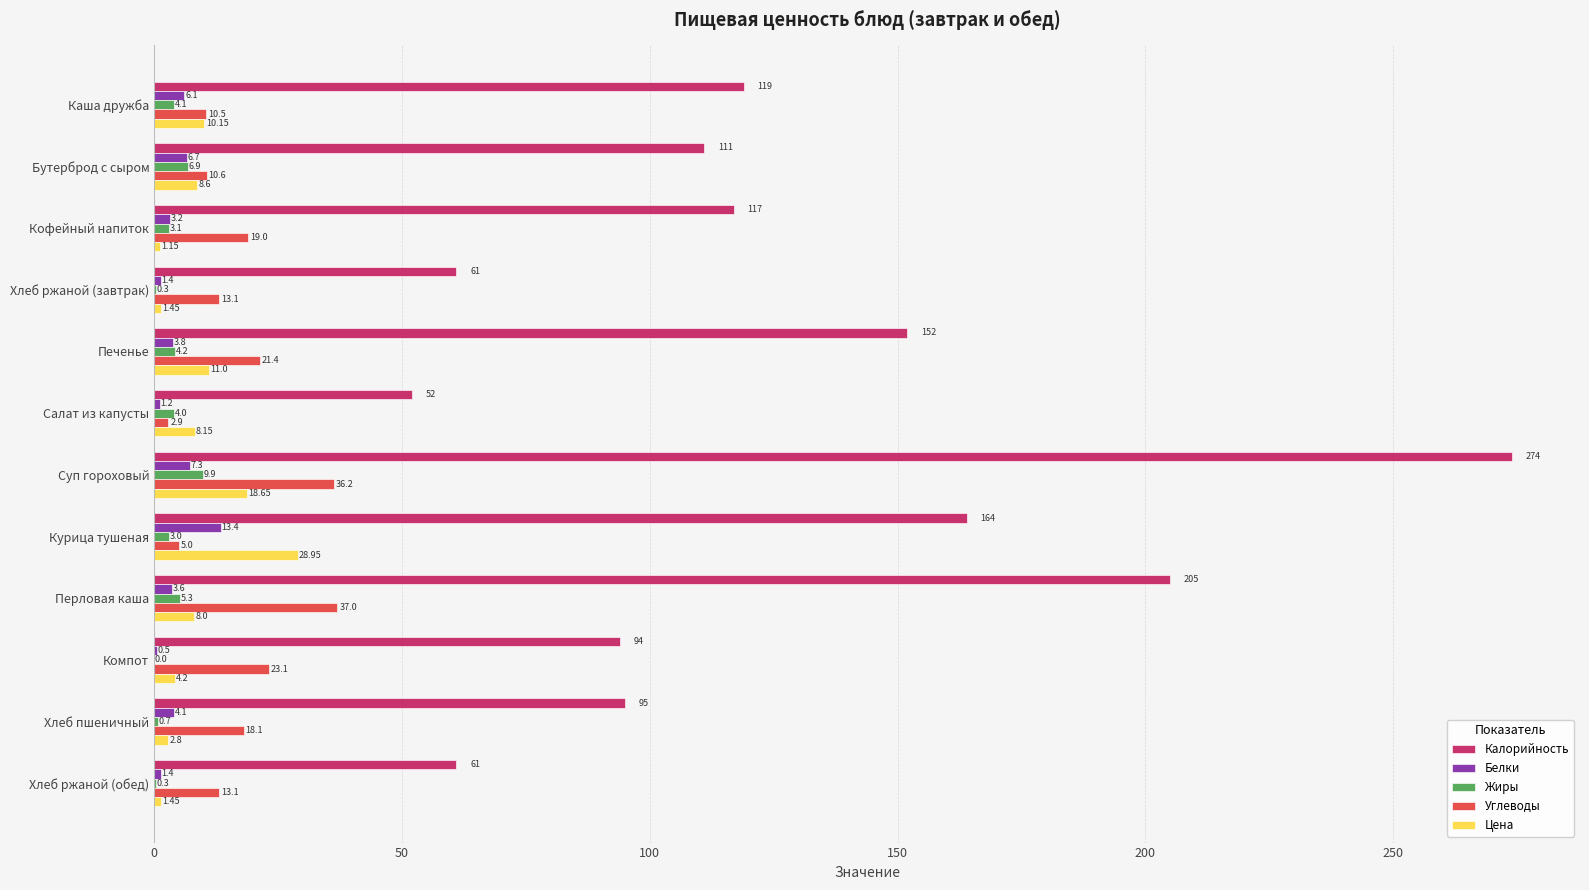

At which category is the sum across all series the highest?

Суп гороховый